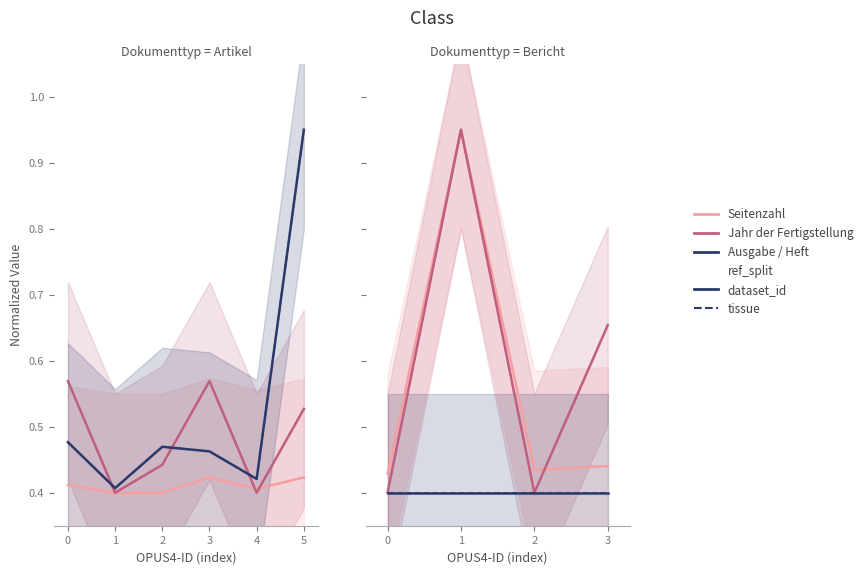

True or false: Jahr der Fertigstellung has a value of 0.4 at 0.

True